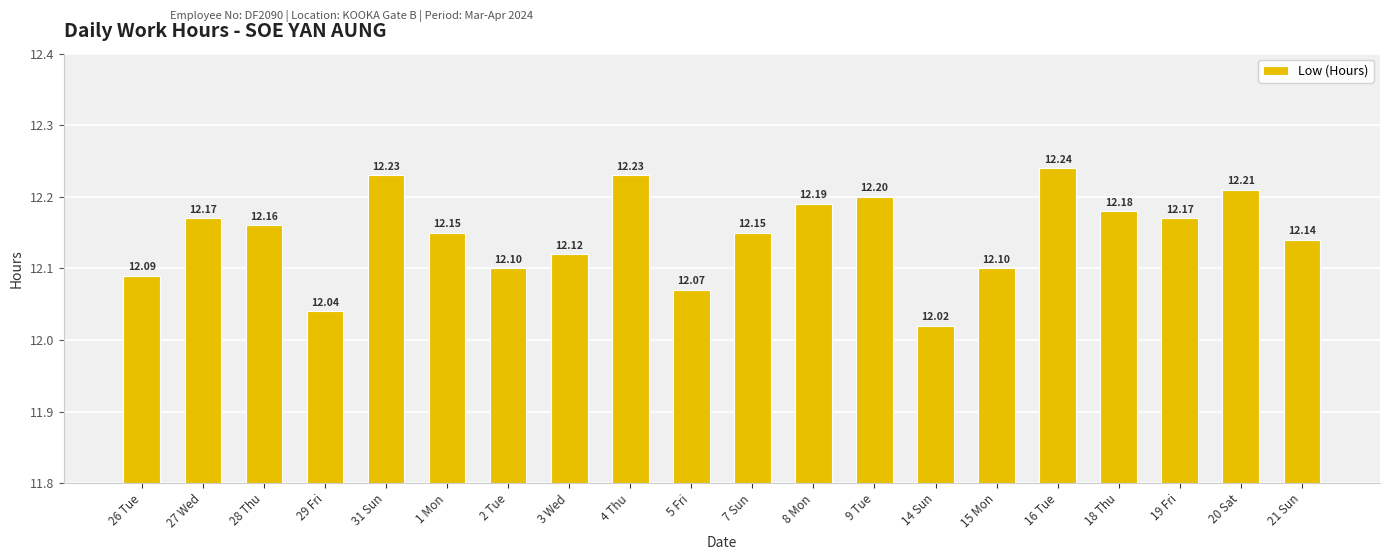

Is it true that the value at 1 Mon is 3.2?

False